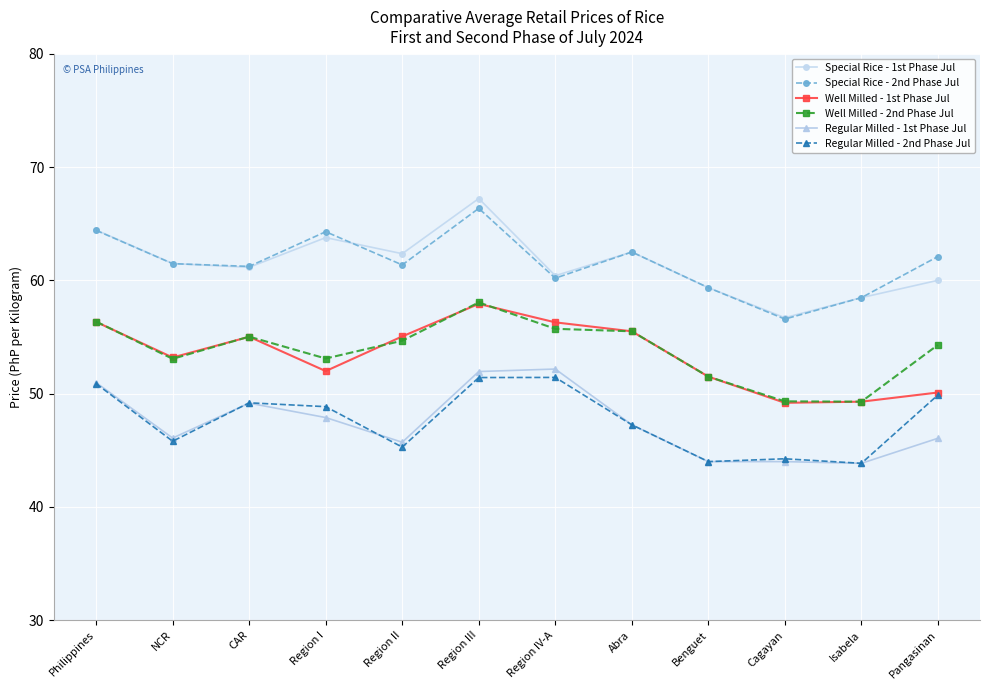

Does the chart have visible grid lines?

Yes